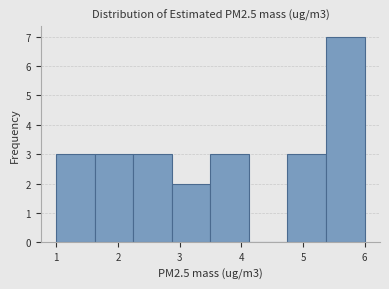

How tall is the bar that spans 3.5 to 4.1 on the x-axis? Neither the bar edges nor the heights are printed on the chart, so give them approximately, as read against the axes.

3